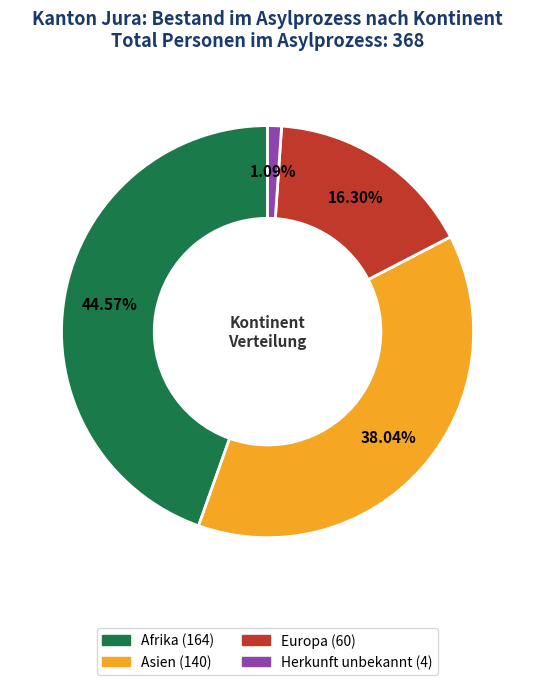

To the nearest percent, what is the difference between the largest and smallest slice percentages?

43%